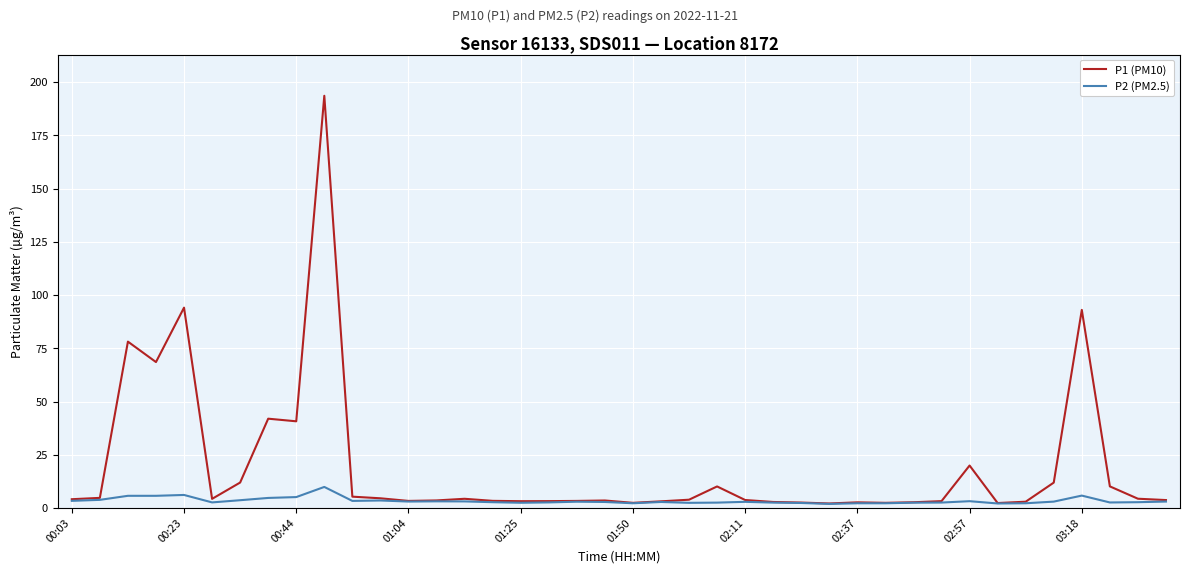

In P1 (PM10), how many points are lower than both neighbors (excluding endpoints)?

9